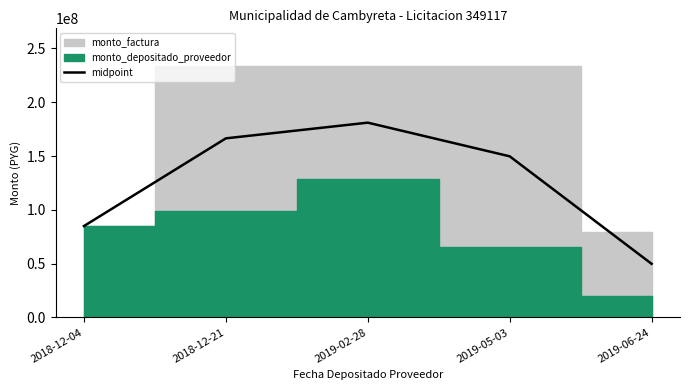

What is the label of the 2nd point from the left?

2018-12-21